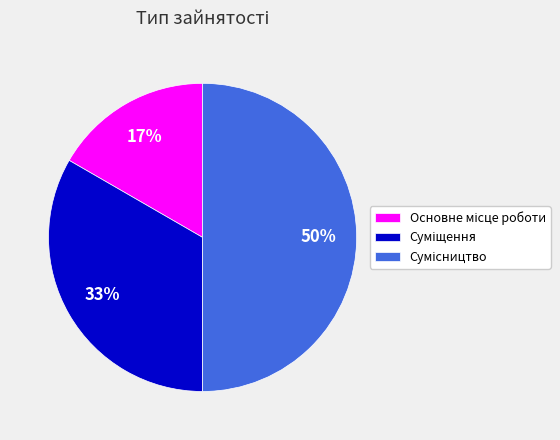

To the nearest percent, what is the difference between the largest and smallest slice percentages?

33%